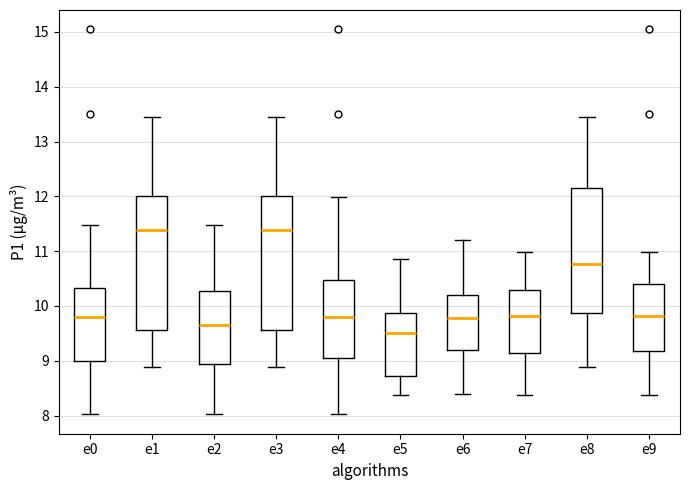

Reading left to right, transcribe this box plot: for each box, give where its median line is, the range the box spans, and where its two whiskers end, as read against the y-axis. The values are not printed on the chart, so give them approximately, as read against the axis.

e0: median 9.8, box 9.0 to 10.3, whiskers 8.0 to 11.5
e1: median 11.4, box 9.6 to 12.0, whiskers 8.9 to 13.5
e2: median 9.7, box 8.9 to 10.3, whiskers 8.0 to 11.5
e3: median 11.4, box 9.6 to 12.0, whiskers 8.9 to 13.5
e4: median 9.8, box 9.1 to 10.5, whiskers 8.0 to 12.0
e5: median 9.5, box 8.7 to 9.9, whiskers 8.4 to 10.9
e6: median 9.8, box 9.2 to 10.2, whiskers 8.4 to 11.2
e7: median 9.8, box 9.2 to 10.3, whiskers 8.4 to 11.0
e8: median 10.8, box 9.9 to 12.1, whiskers 8.9 to 13.5
e9: median 9.8, box 9.2 to 10.4, whiskers 8.4 to 11.0